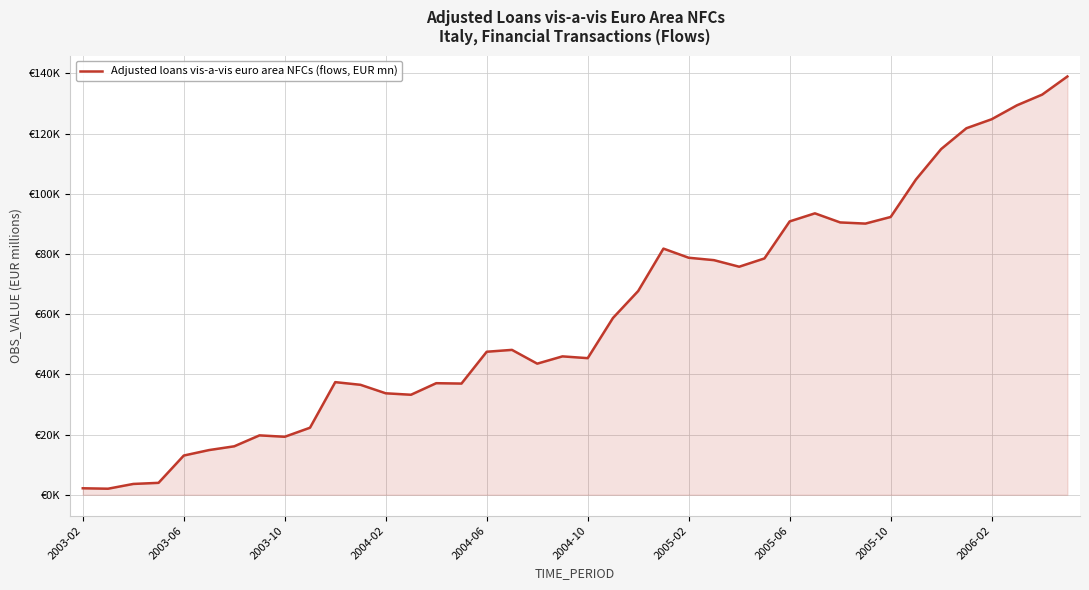

What is the minimum value shown in the chart?

2005.3